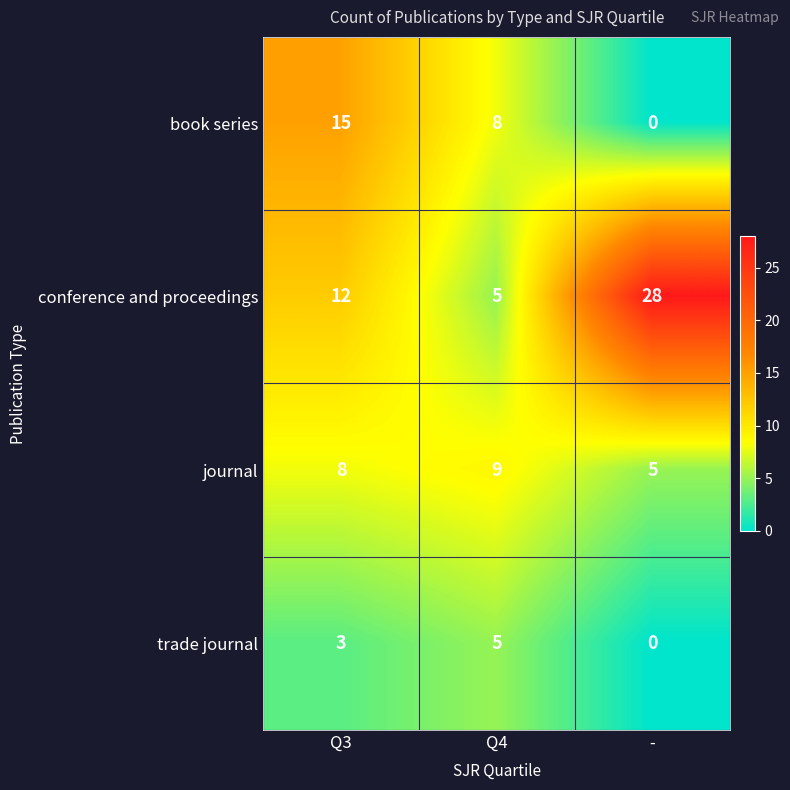

What is the spread (max minus min) of values at Q3?

12